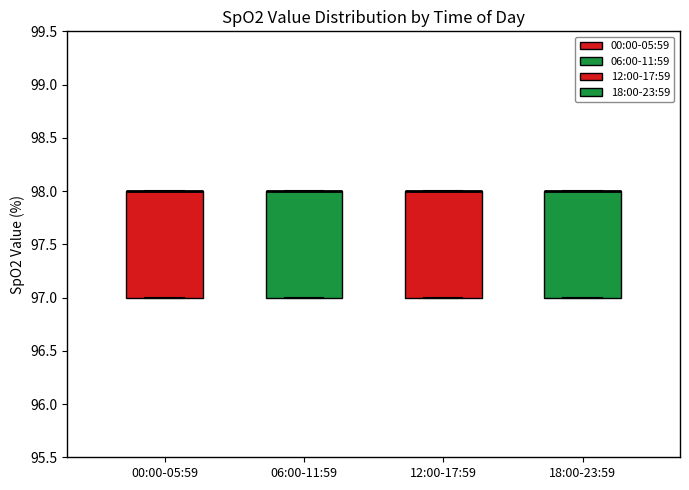

Reading left to right, transcribe this box plot: for each box, give where its median line is, the range the box spans, and where its two whiskers end, as read against the y-axis. The values are not printed on the chart, so give them approximately, as read against the axis.

00:00-05:59: median 98 (drawn on the box's upper edge), box 97 to 98, whiskers 97 to 98
06:00-11:59: median 98 (drawn on the box's upper edge), box 97 to 98, whiskers 97 to 98
12:00-17:59: median 98 (drawn on the box's upper edge), box 97 to 98, whiskers 97 to 98
18:00-23:59: median 98 (drawn on the box's upper edge), box 97 to 98, whiskers 97 to 98